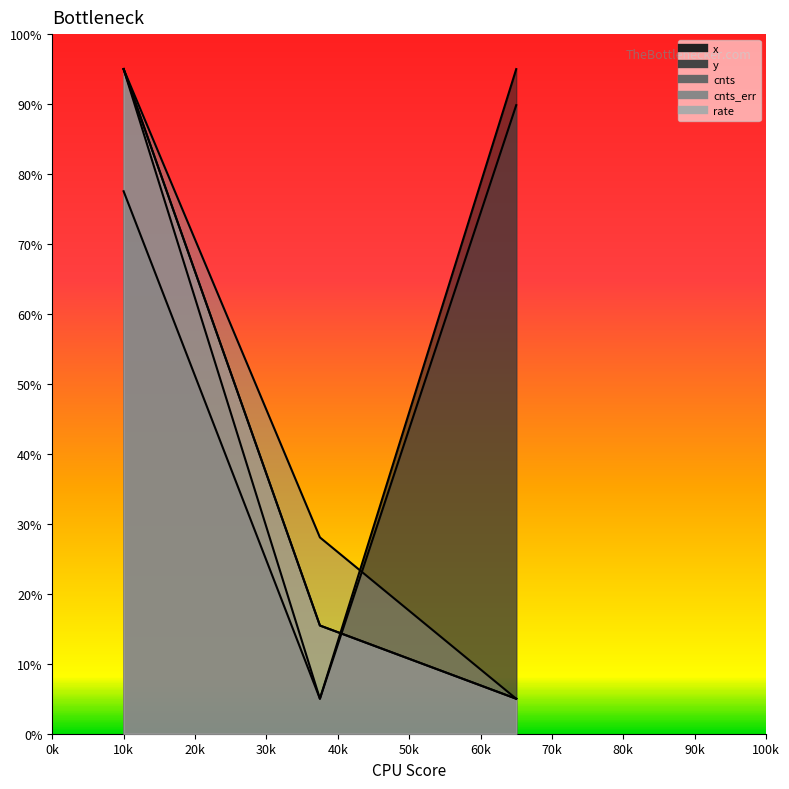

What is the minimum value shown in the chart?

5.0